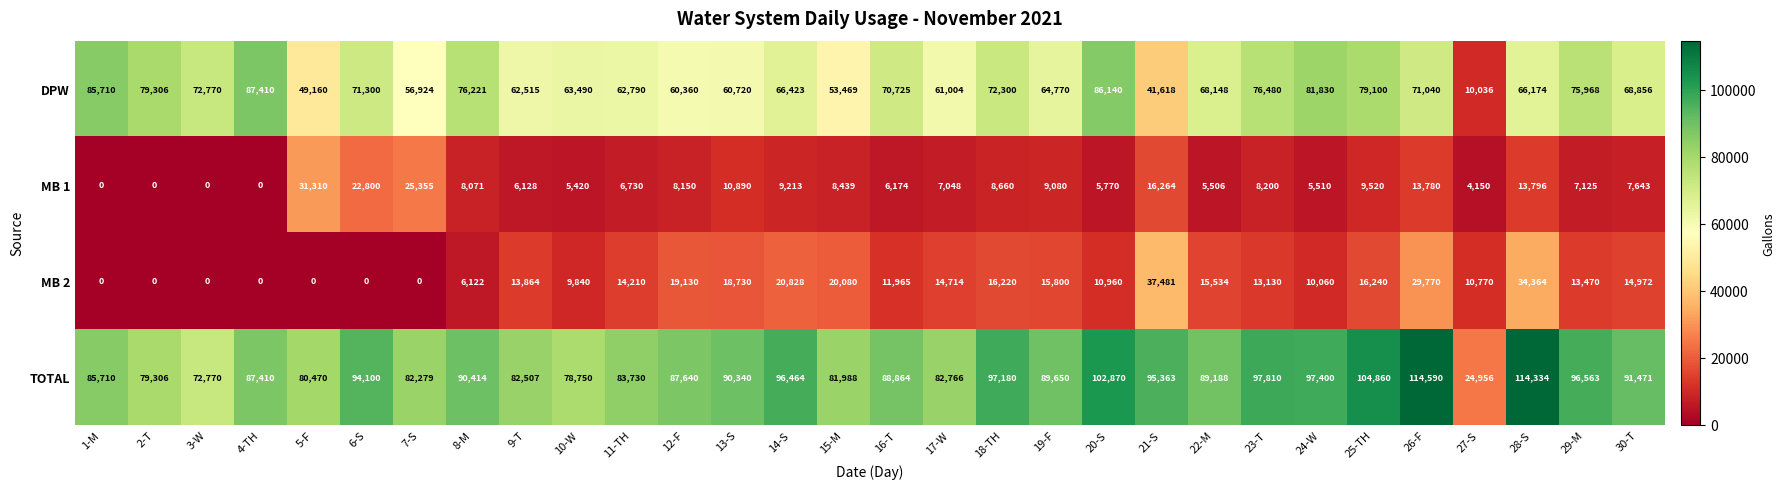

What is the total value across all series at 2-T?

158612